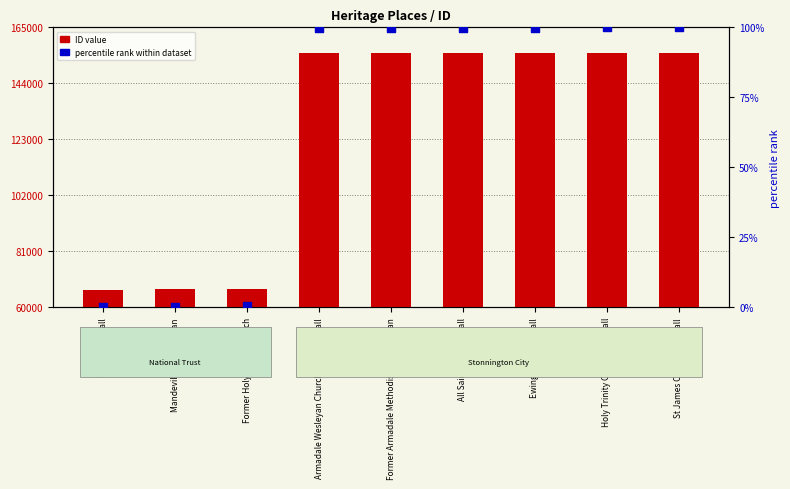

Which series contains the highest Y value?

ID value